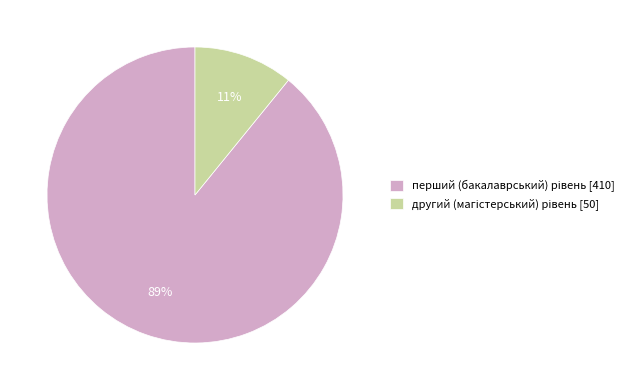

Does any single category account for the majority?

Yes